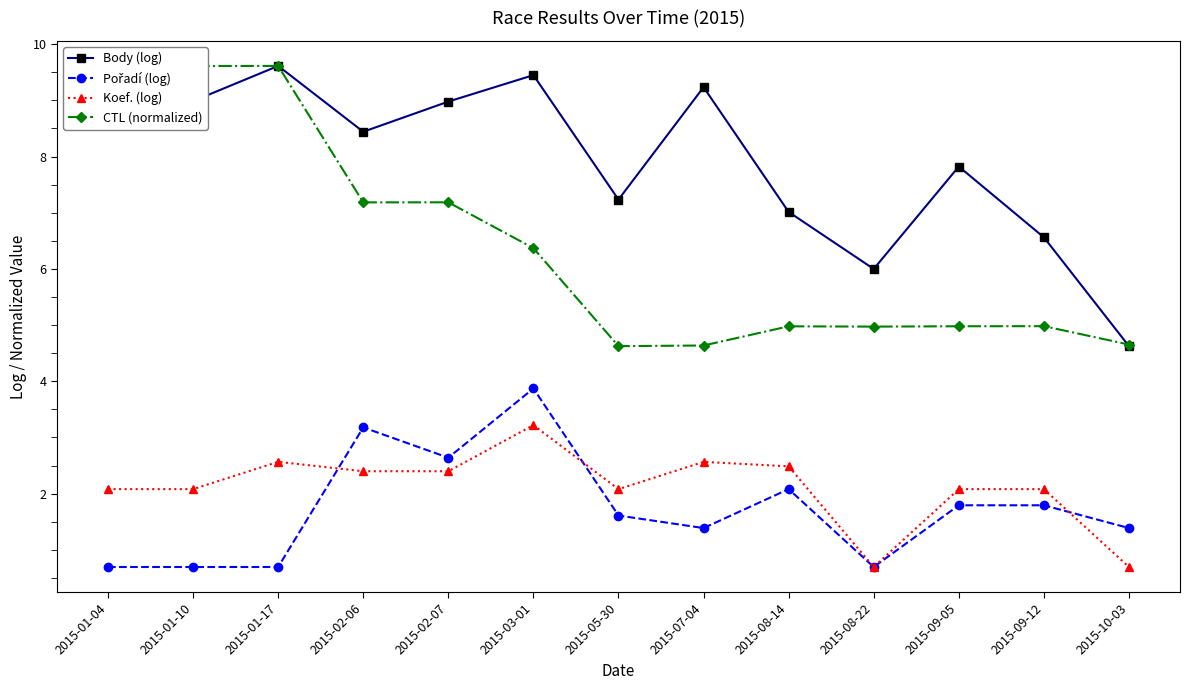

True or false: Body (log) has more than 1 points higher than both neighbors.

True